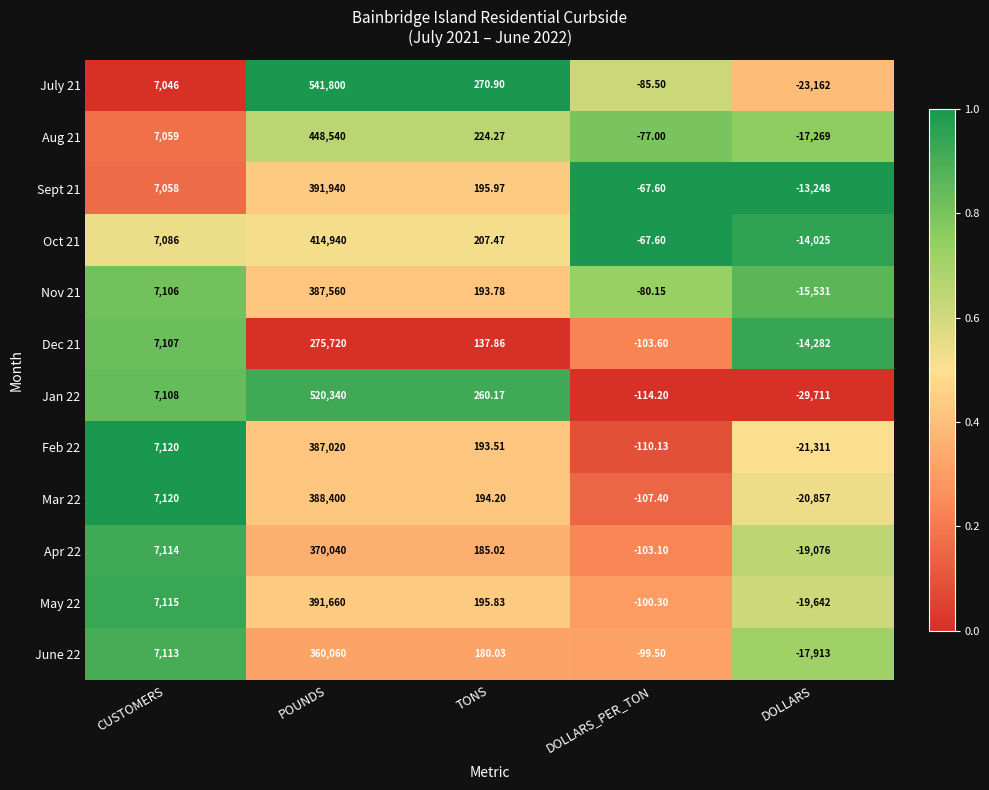

How many distinct data groups are displayed?

12